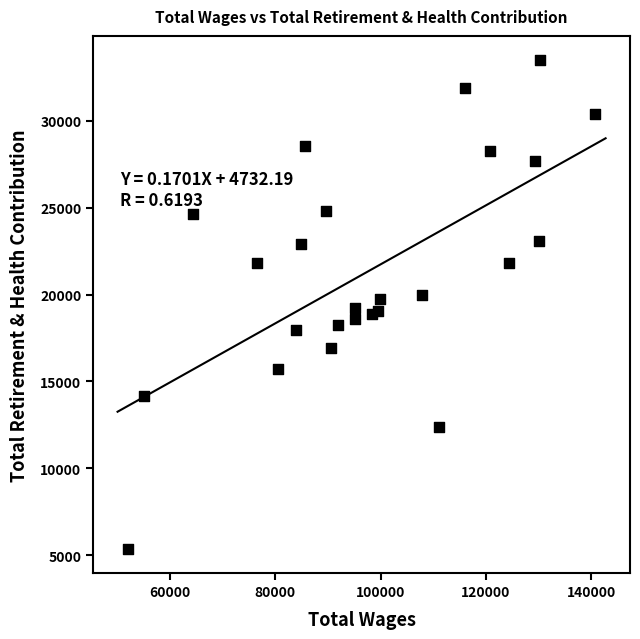

What is the range of Y values (max minus min)?

28125